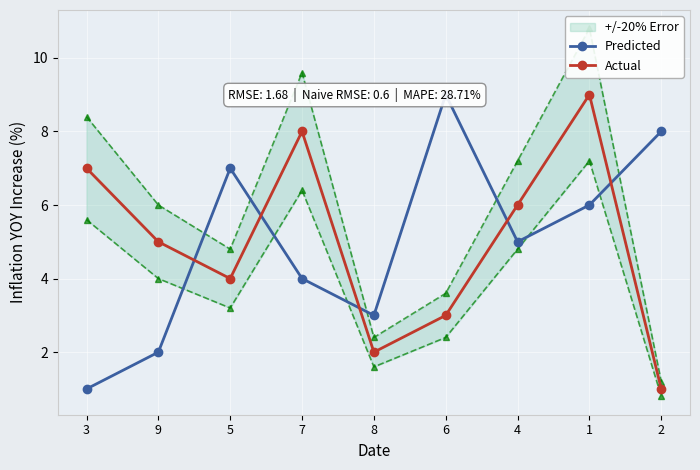

Reading left to right, transcribe all the data shown in this chart.

Predicted: 1	2	7	4	3	9	5	6	8
Actual: 7	5	4	8	2	3	6	9	1